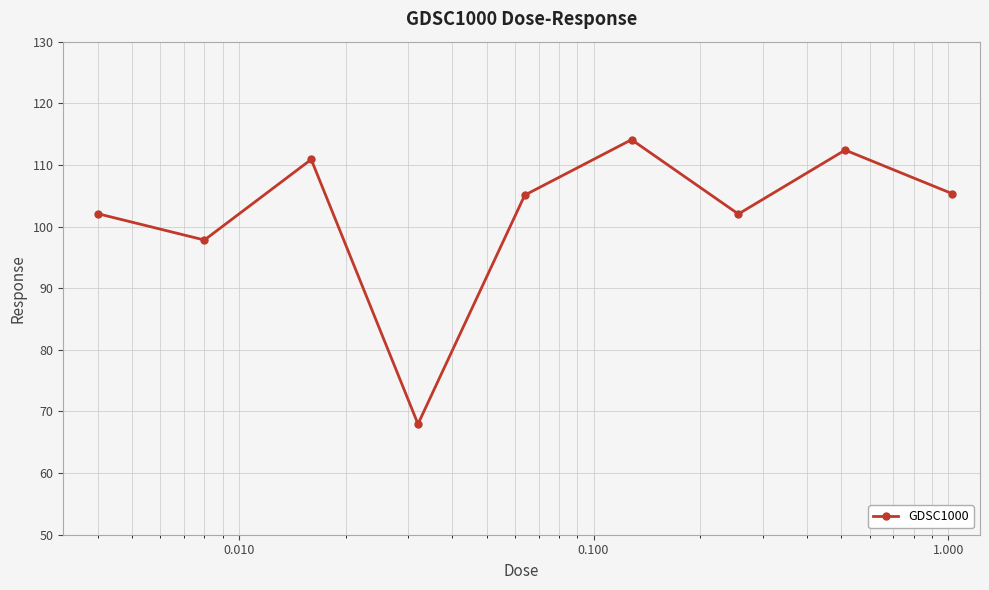

What is the average value?

102.0